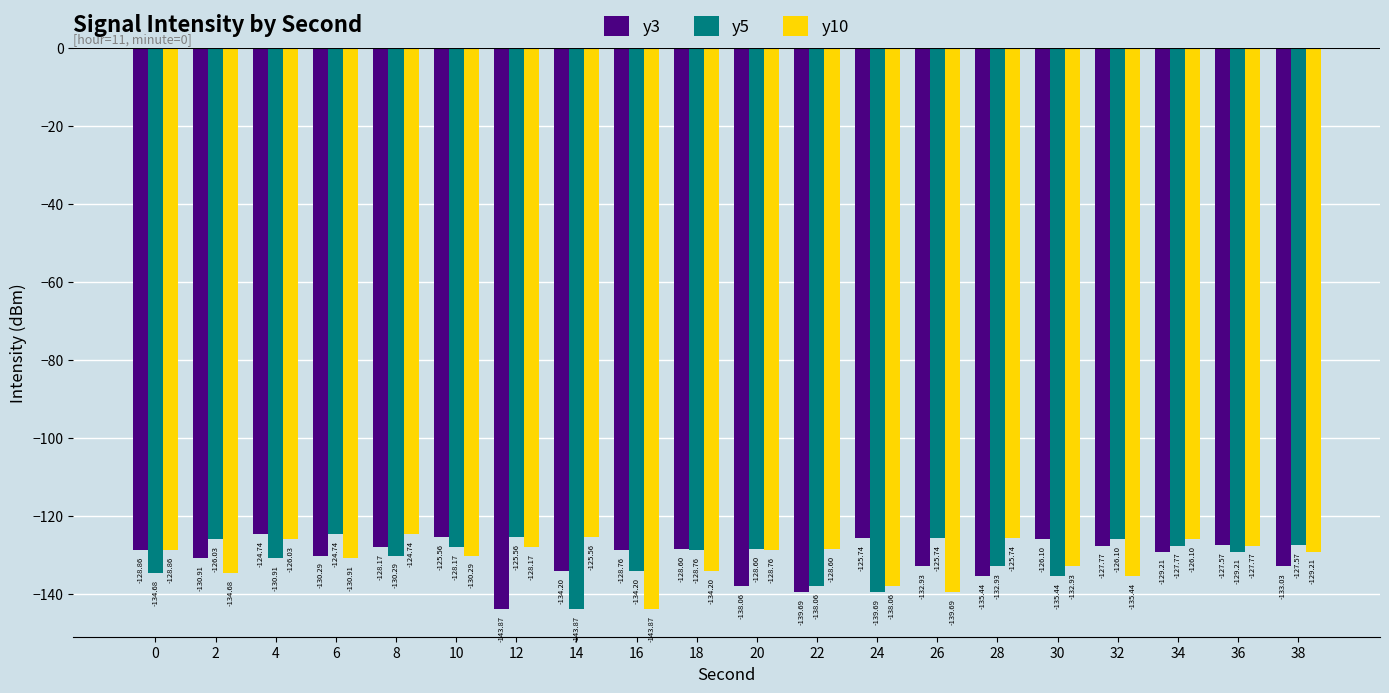

At which category is the sum across all series the highest?

4